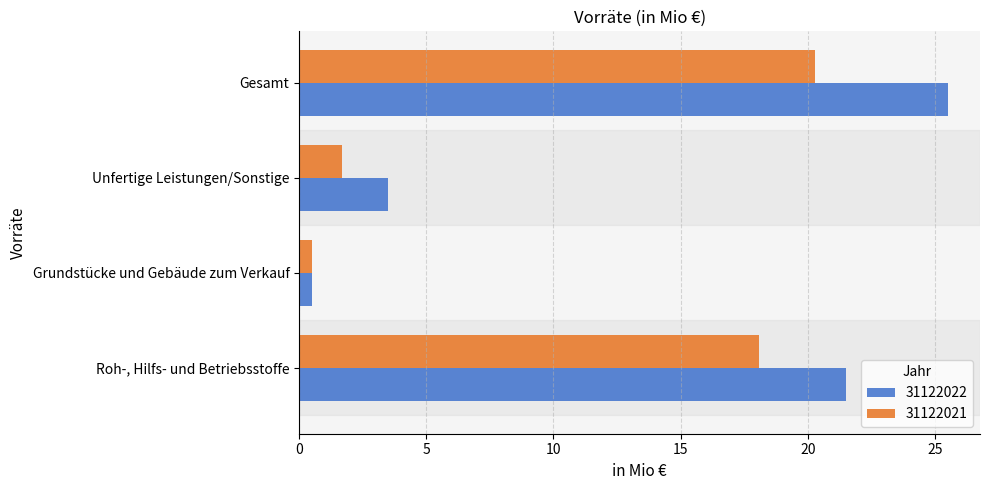

Rank the categories by 31122022 value from lowest to highest.

Grundstücke und Gebäude zum Verkauf, Unfertige Leistungen/Sonstige, Roh-, Hilfs- und Betriebsstoffe, Gesamt